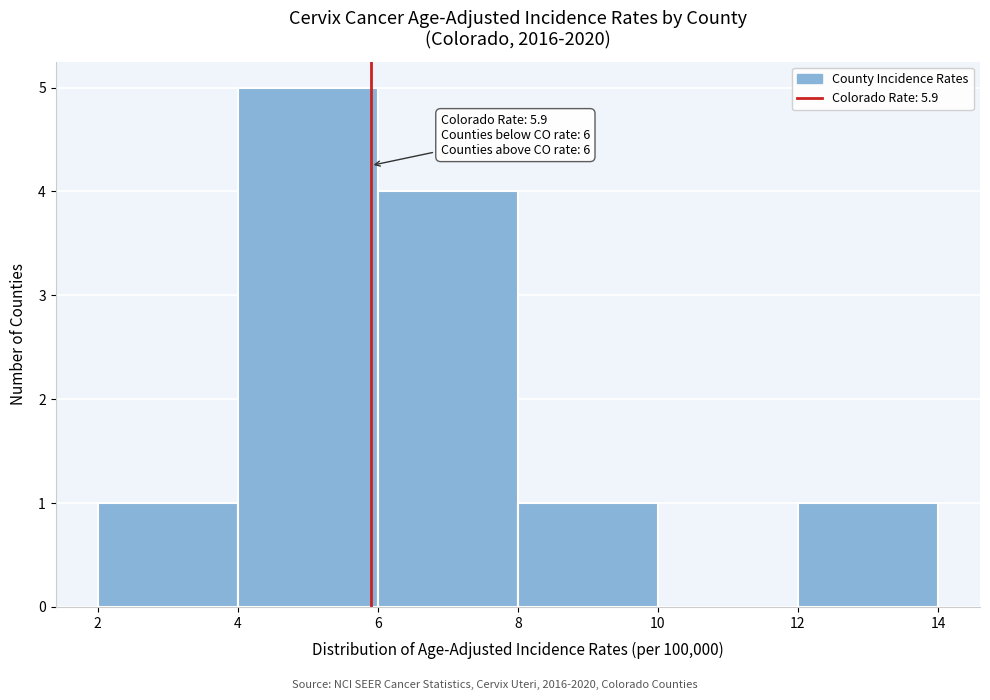

Which range on the x-axis has the tallest bar?

4 to 6